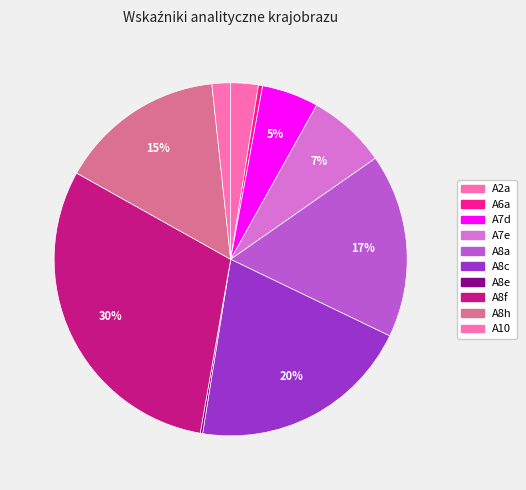

Is it true that A8c is 30% of the pie?

False